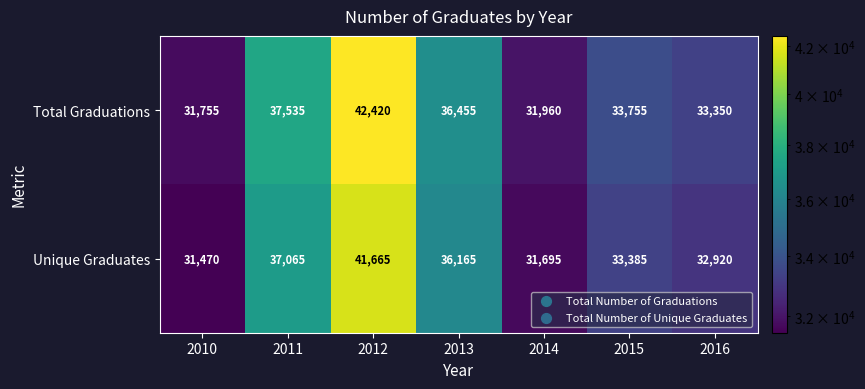

What is the total value across all series at 2011?

74600